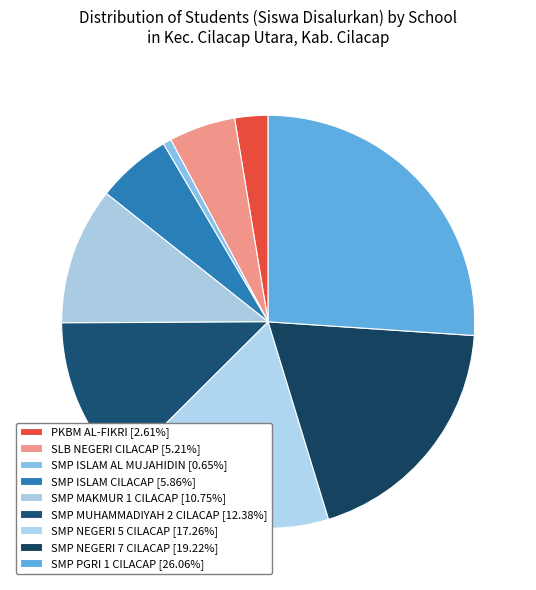

Does PKBM AL-FIKRI account for over 50% of the chart?

No